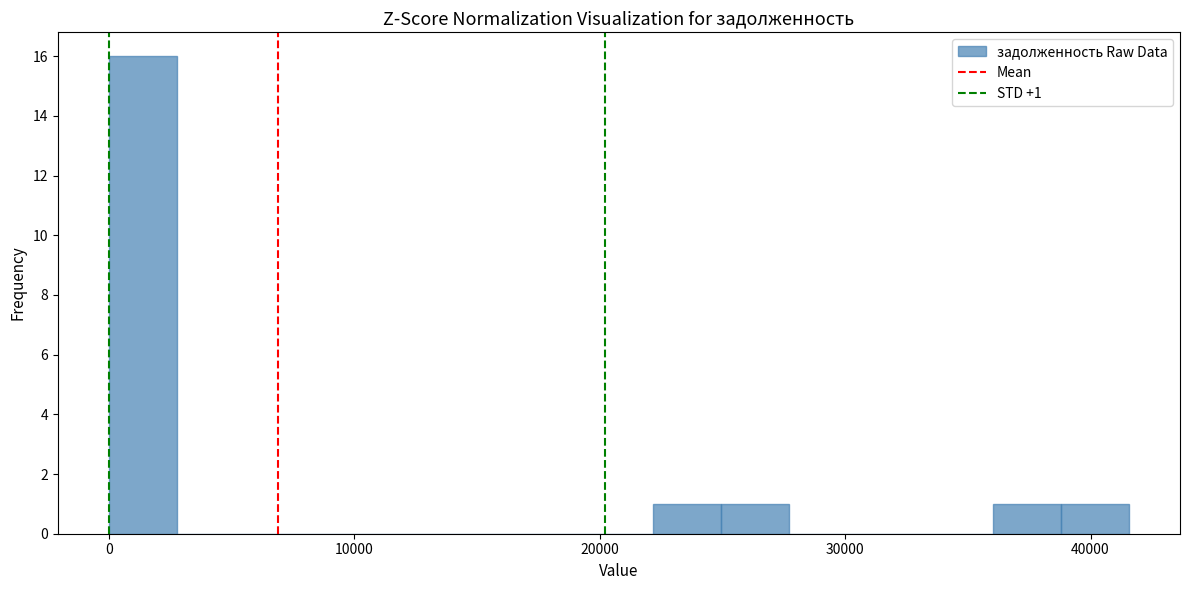

Around what value on the x-axis is the tallest bar? Give the approximate position of its centre, as read against the axis.

1000